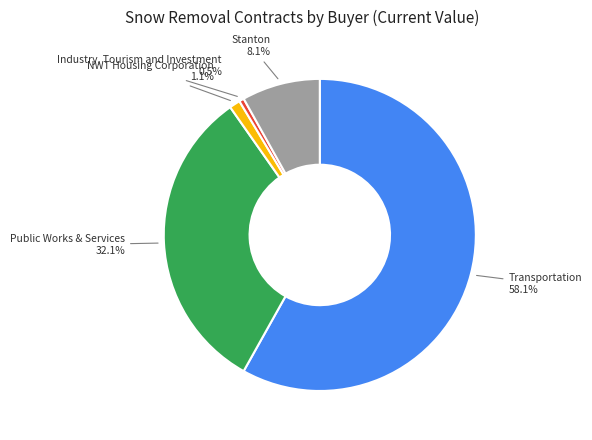

How many slices are in this pie chart?

5